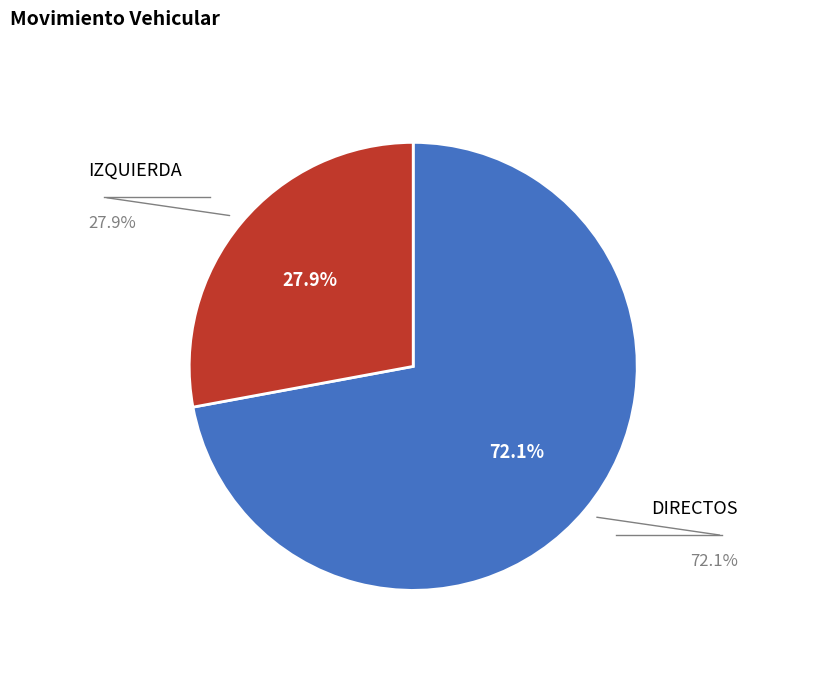

How many segments does this pie chart have?

2